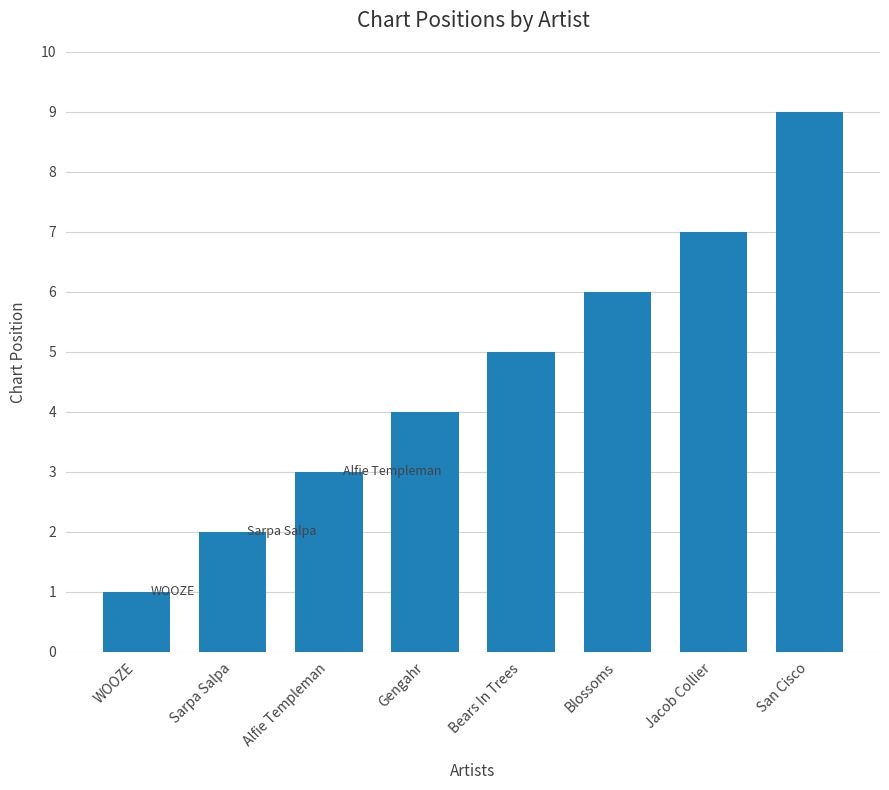

Rank the categories by value from lowest to highest.

WOOZE, Sarpa Salpa, Alfie Templeman, Gengahr, Bears In Trees, Blossoms, Jacob Collier, San Cisco